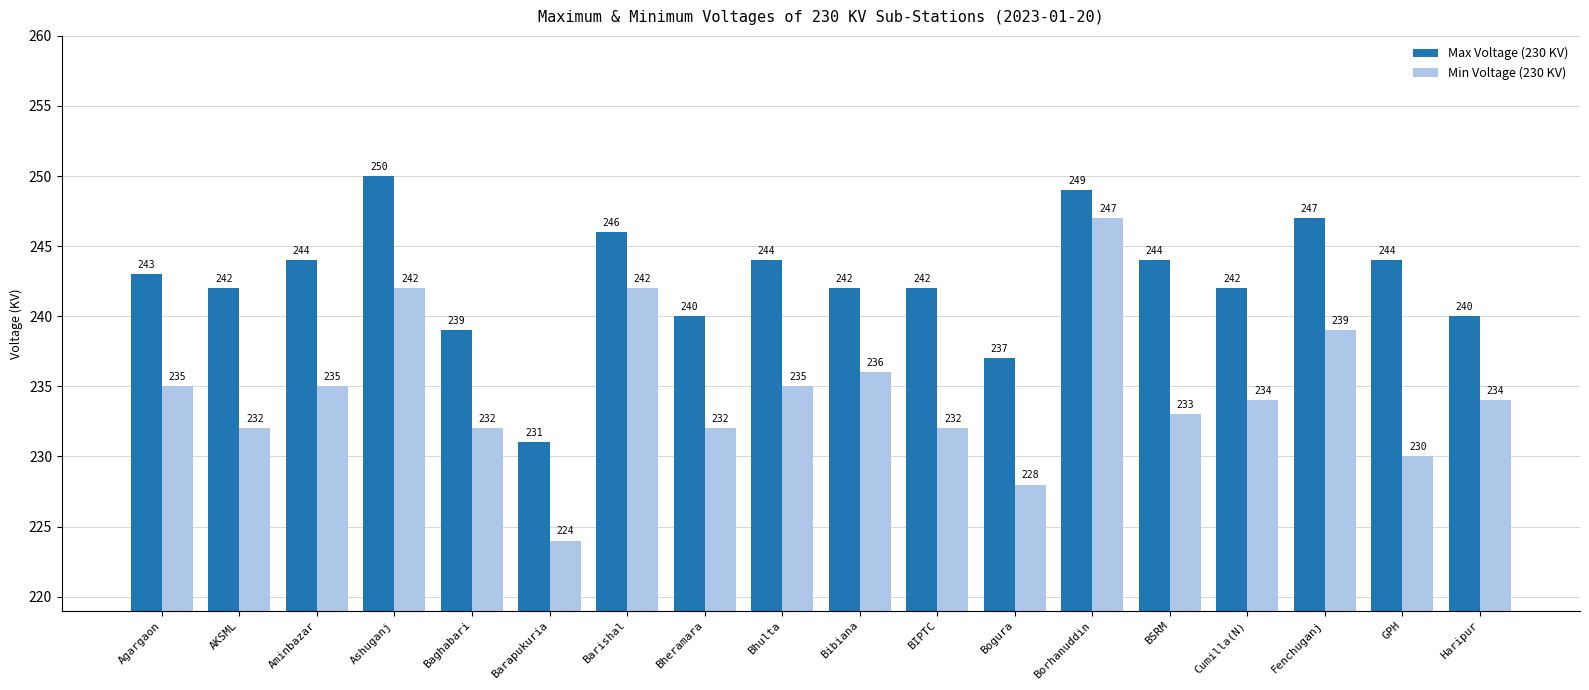

Rank the series by their maximum value, from lowest to highest.

Min Voltage (230 KV), Max Voltage (230 KV)